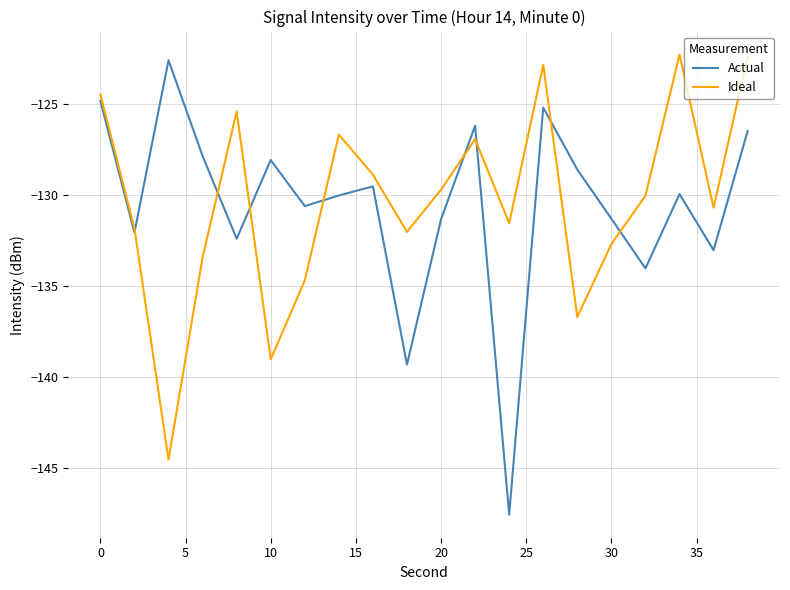

Which series has the largest range (max minus min)?

Actual